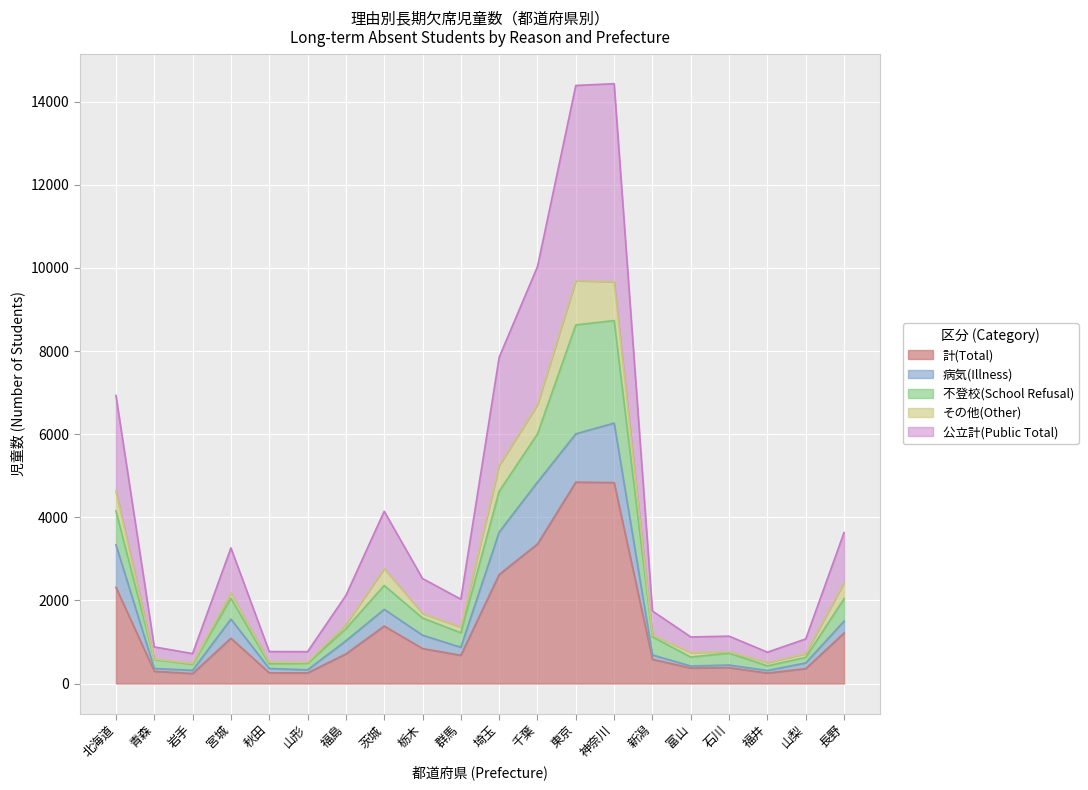

What is the difference between the maximum and minimum values in the 公立計(Public Total) series?

13713